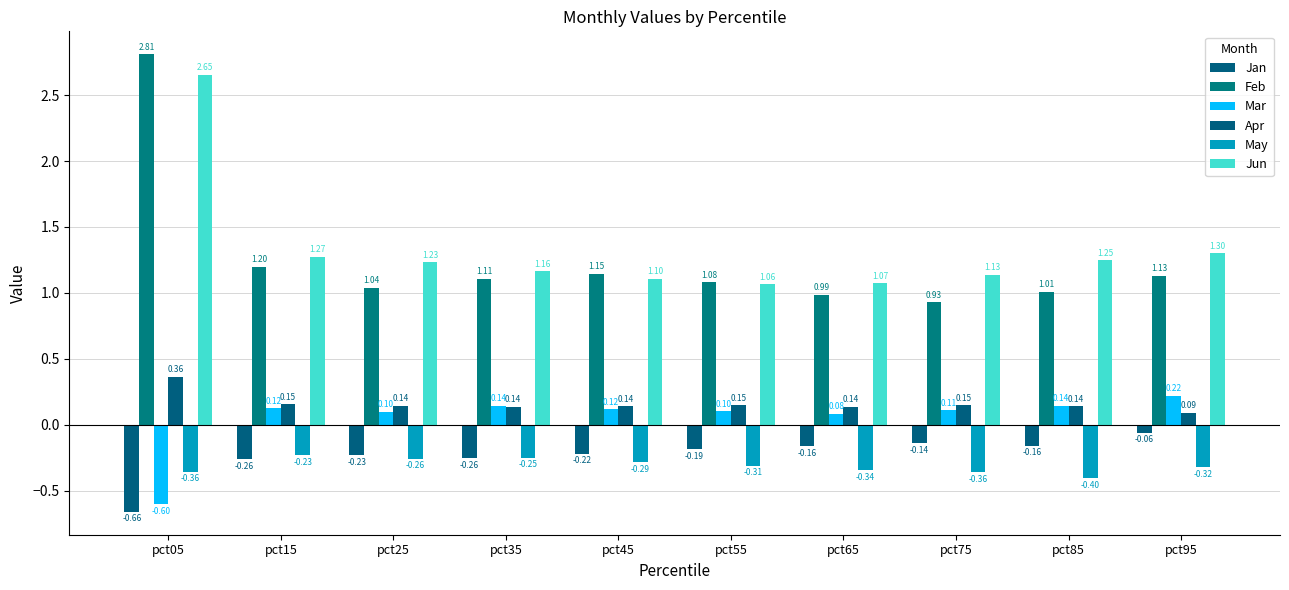

True or false: Jan has a value of -0.2 at pct45.

True